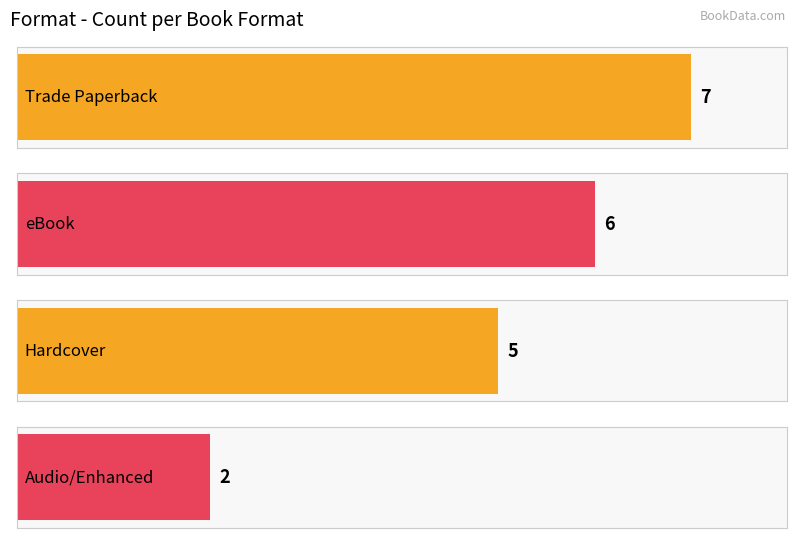

What is the difference between the maximum and minimum values?

5